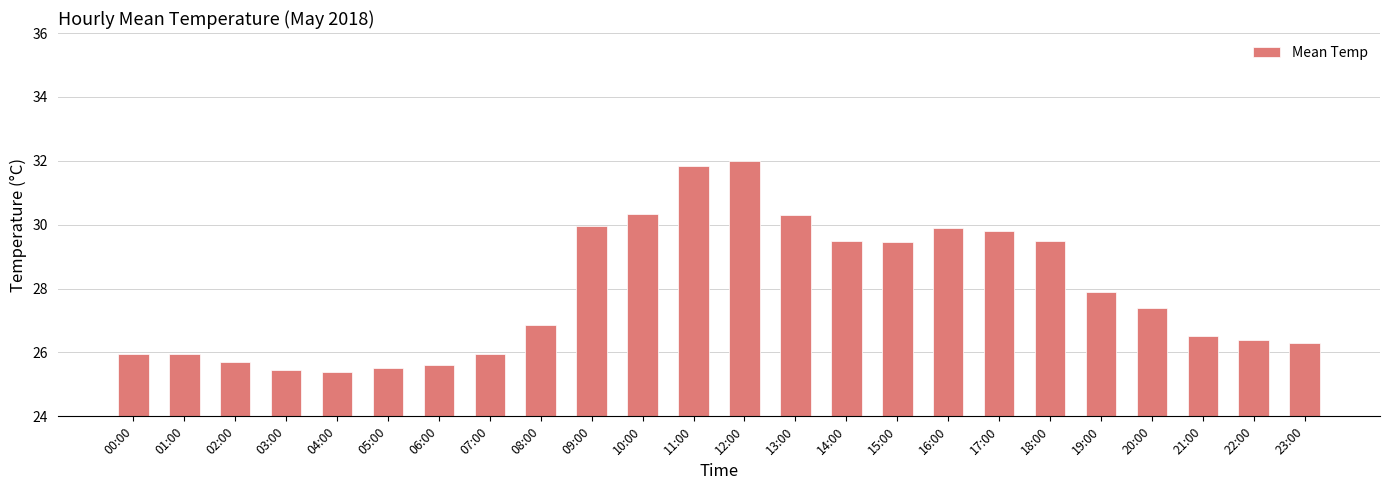

Approximately how many times larger is the value at 05:00 compared to 08:00?

0.9